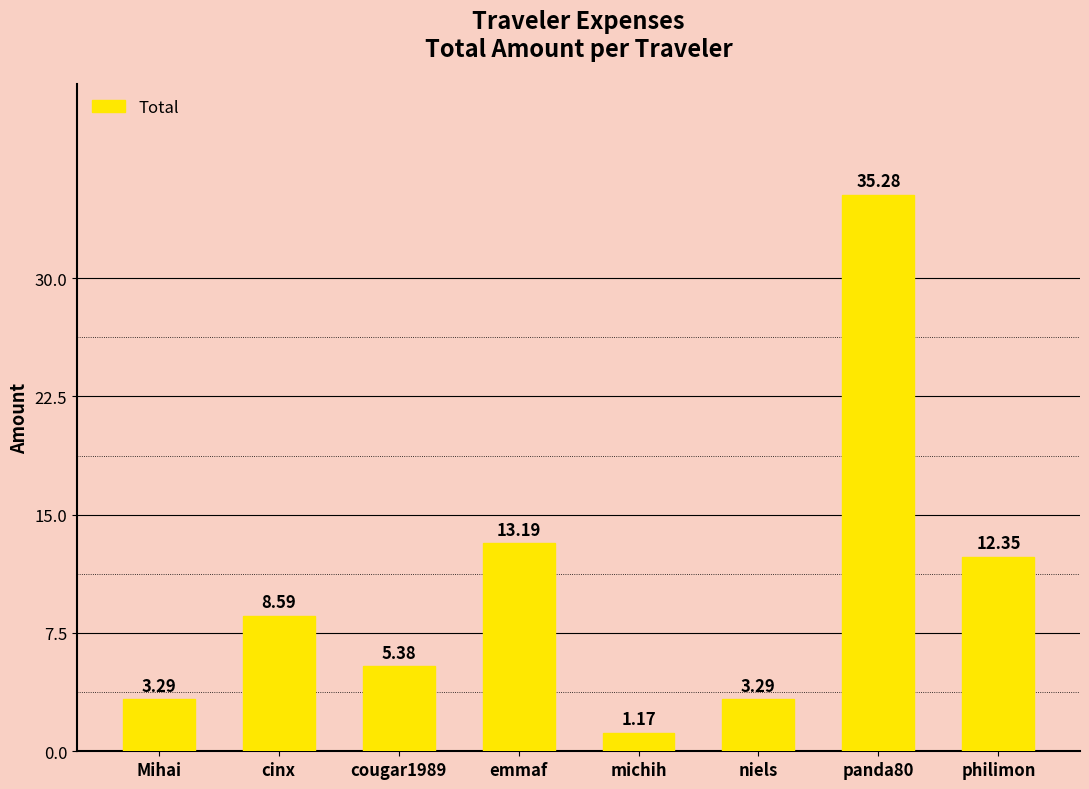

What is the label of the 1st bar from the right?

philimon